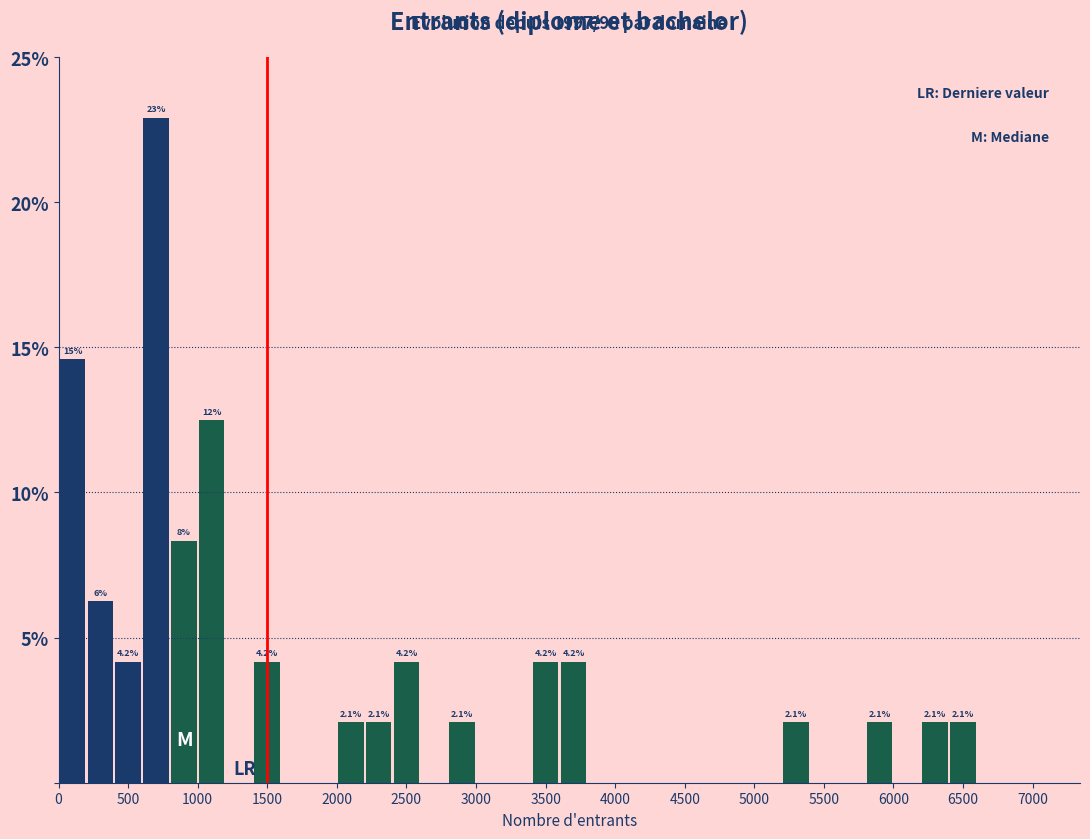

Which range on the x-axis has the tallest bar?

600 to 800